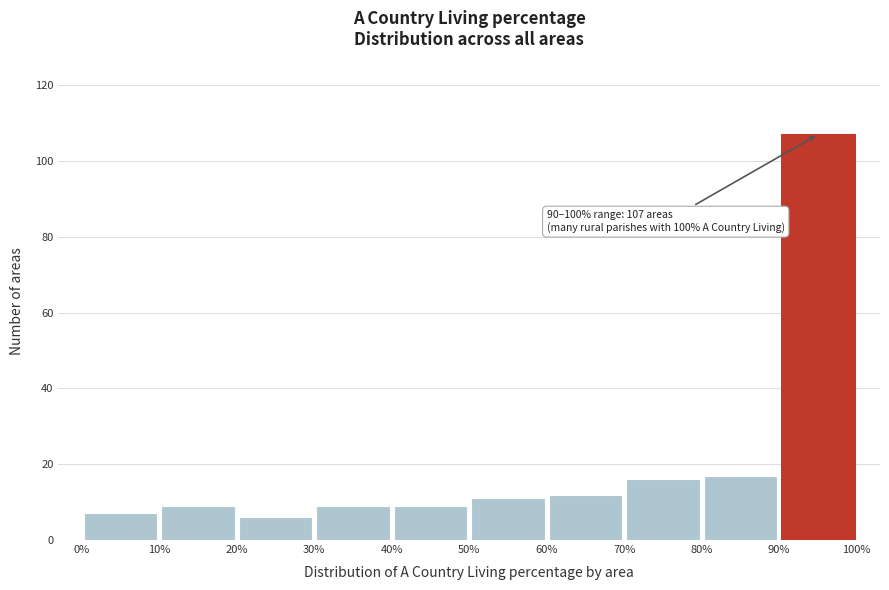

Which range on the x-axis has the tallest bar?

90% to 100%